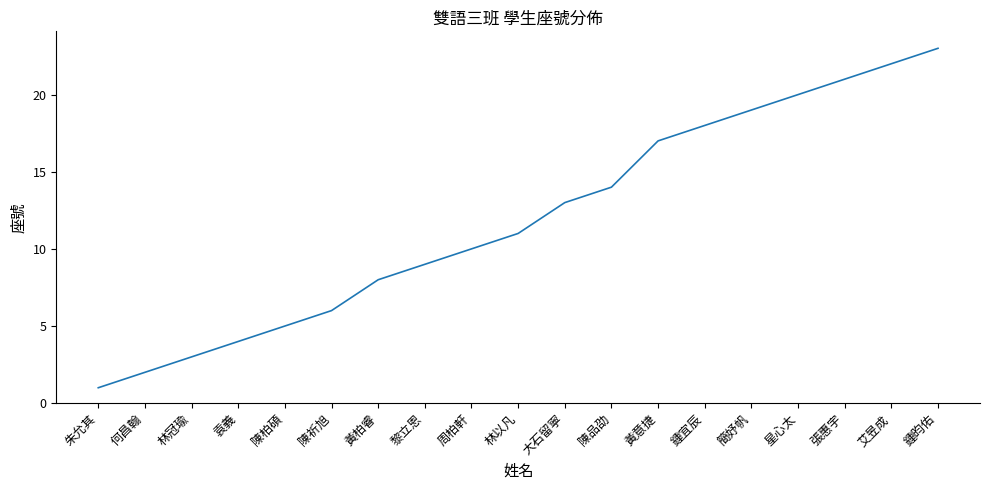

What is the change in value from 林以凡 to 張惠宇?

+10